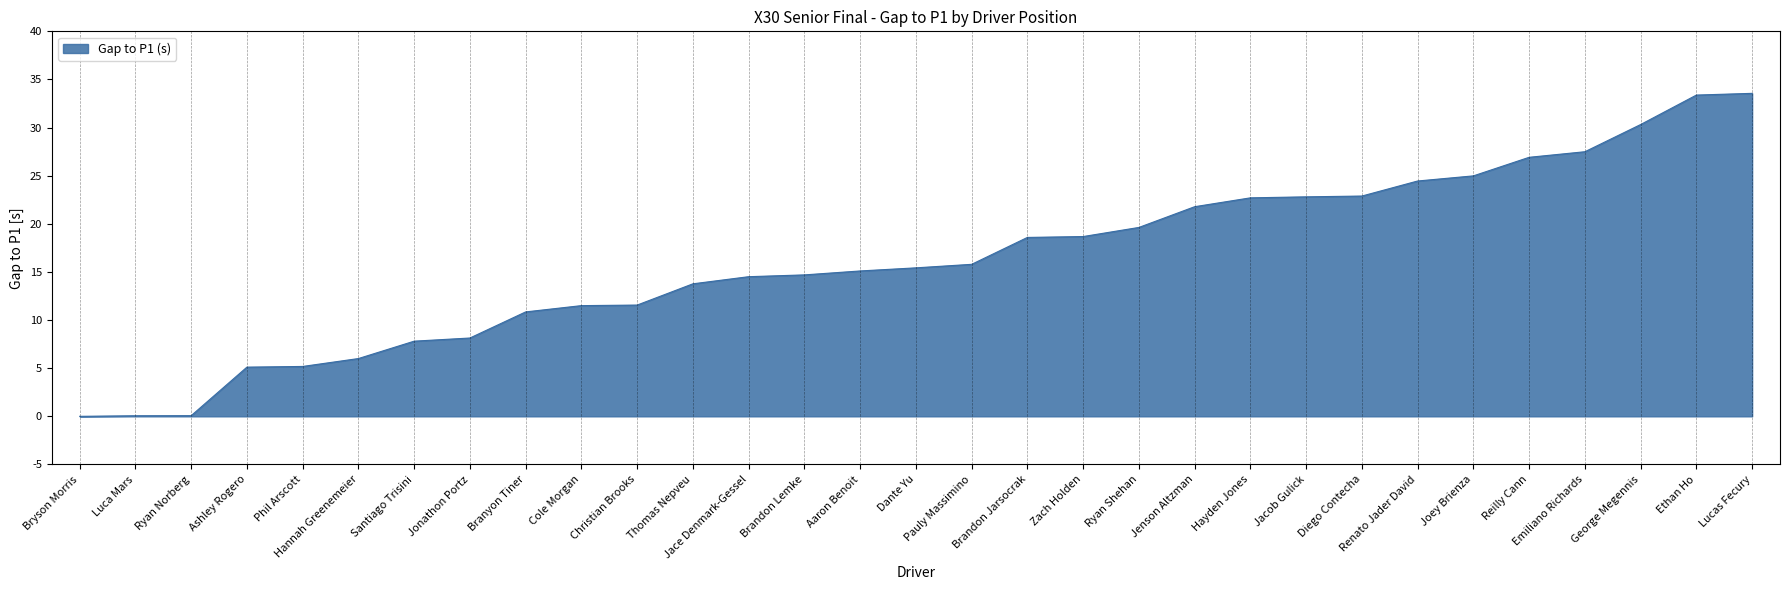

At which label is the value closest to 16?

Pauly Massimino